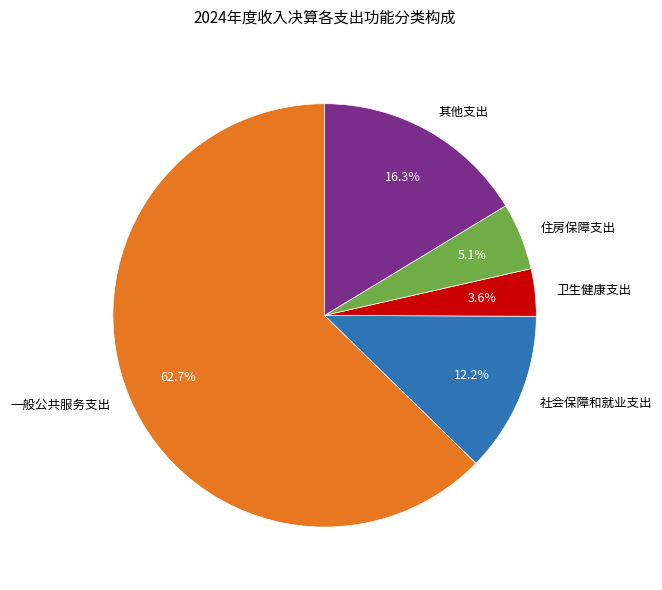

True or false: 住房保障支出 accounts for 5% of the total.

True